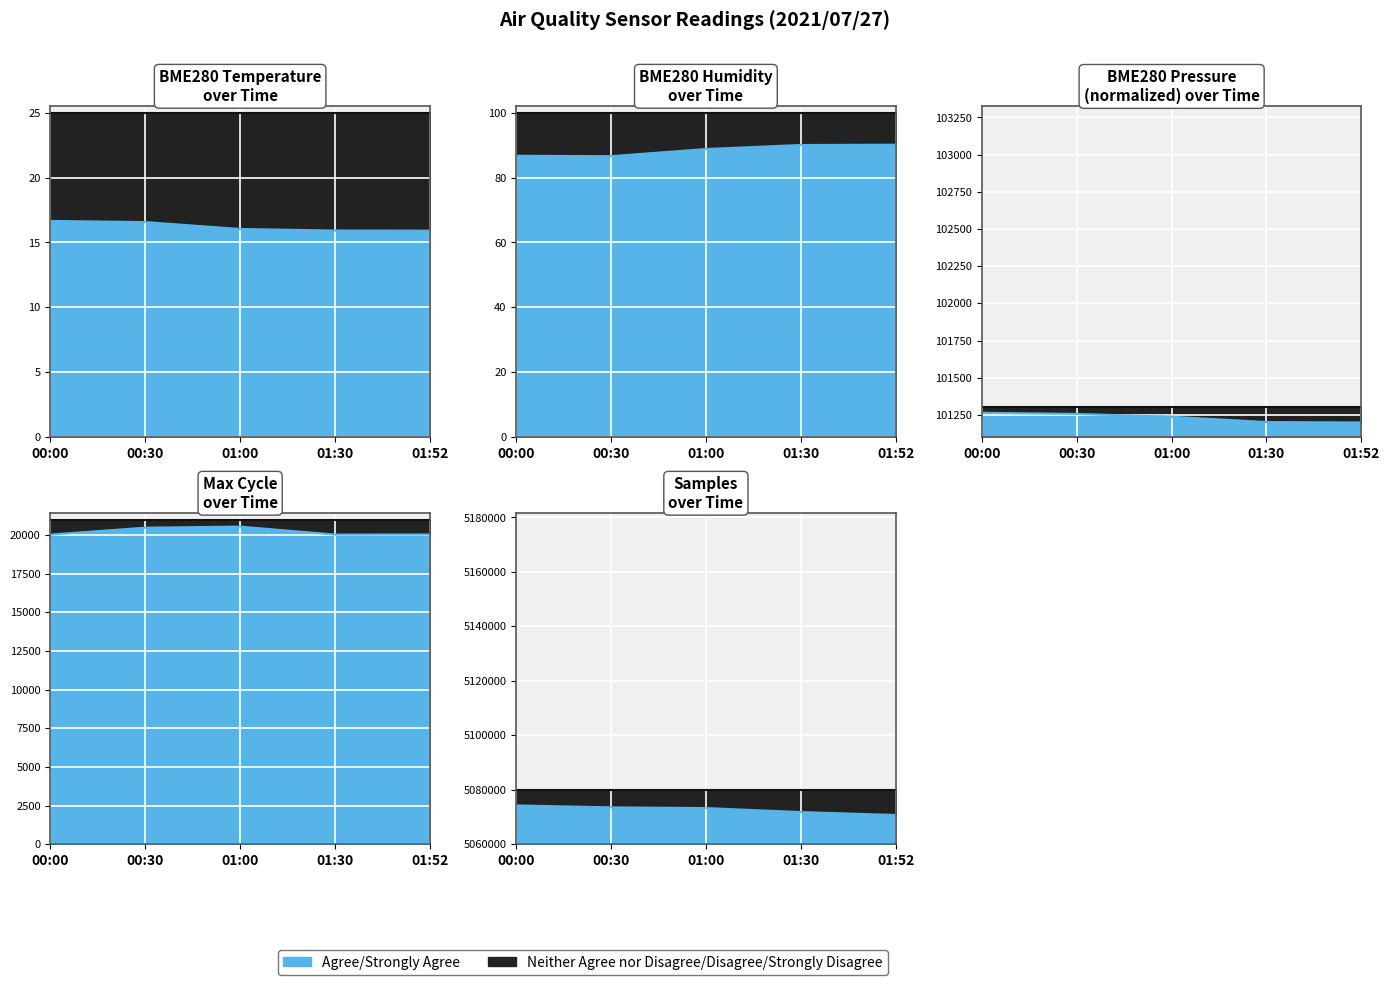

Reading left to right, extract all data points from this chart.

BME280_temperature: 16.7	16.6	16.0	15.9	15.9
BME280_humidity: 86.7	86.6	88.8	90.0	90.1
BME280_pressure: 101264.2	101256.8	101237.8	101202.1	101199.5
Samples: 5074247.0	5073538.0	5073278.0	5071814.0	5070731.0
Max_cycle: 20031.0	20478.0	20547.0	20033.0	20040.0